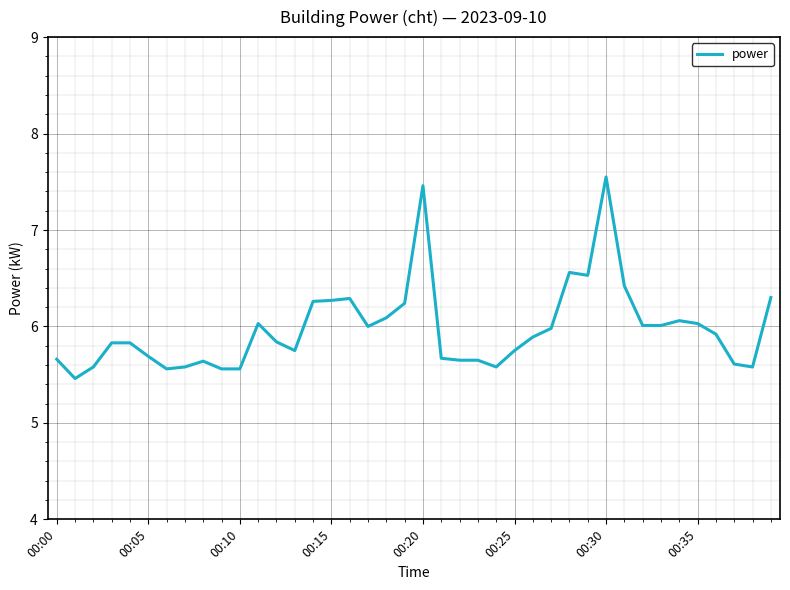

What is the minimum value shown in the chart?

5.5